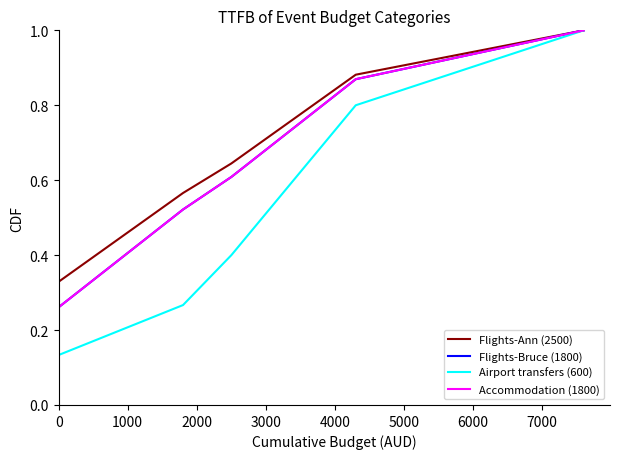

What is the difference between the maximum and second lowest values in the Accommodation (1800) series?

0.5